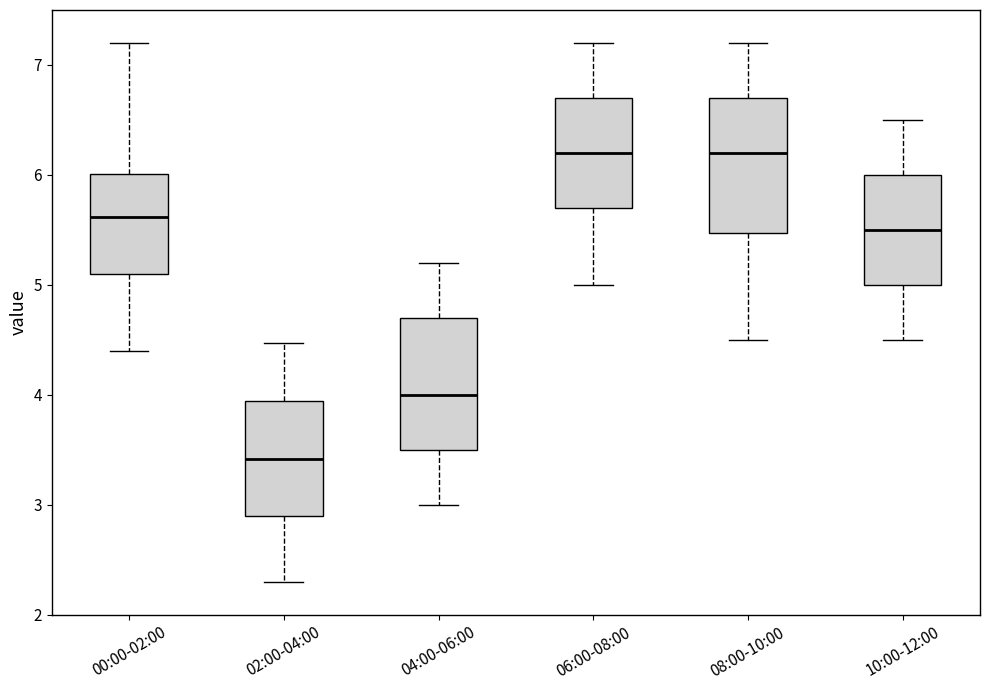

Reading left to right, read every box against the y-axis: the position of its median line, the range the box covers, and the ends of its whiskers. The values are not printed on the chart, so give them approximately, as read against the axis.

00:00-02:00: median 5.6, box 5.1 to 6.0, whiskers 4.4 to 7.2
02:00-04:00: median 3.4, box 2.9 to 3.9, whiskers 2.3 to 4.5
04:00-06:00: median 4.0, box 3.5 to 4.7, whiskers 3.0 to 5.2
06:00-08:00: median 6.2, box 5.7 to 6.7, whiskers 5.0 to 7.2
08:00-10:00: median 6.2, box 5.5 to 6.7, whiskers 4.5 to 7.2
10:00-12:00: median 5.5, box 5.0 to 6.0, whiskers 4.5 to 6.5